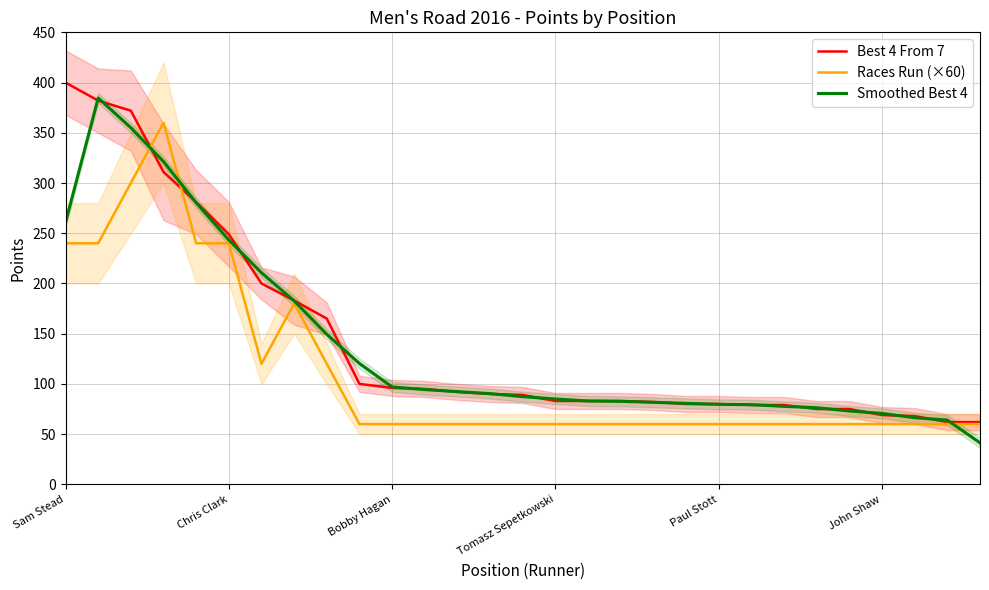

How many lines are shown in the chart?

3